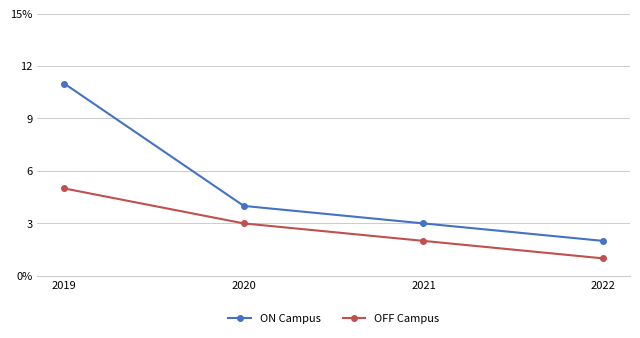

What is the difference between the highest and lowest values at 2019?

6